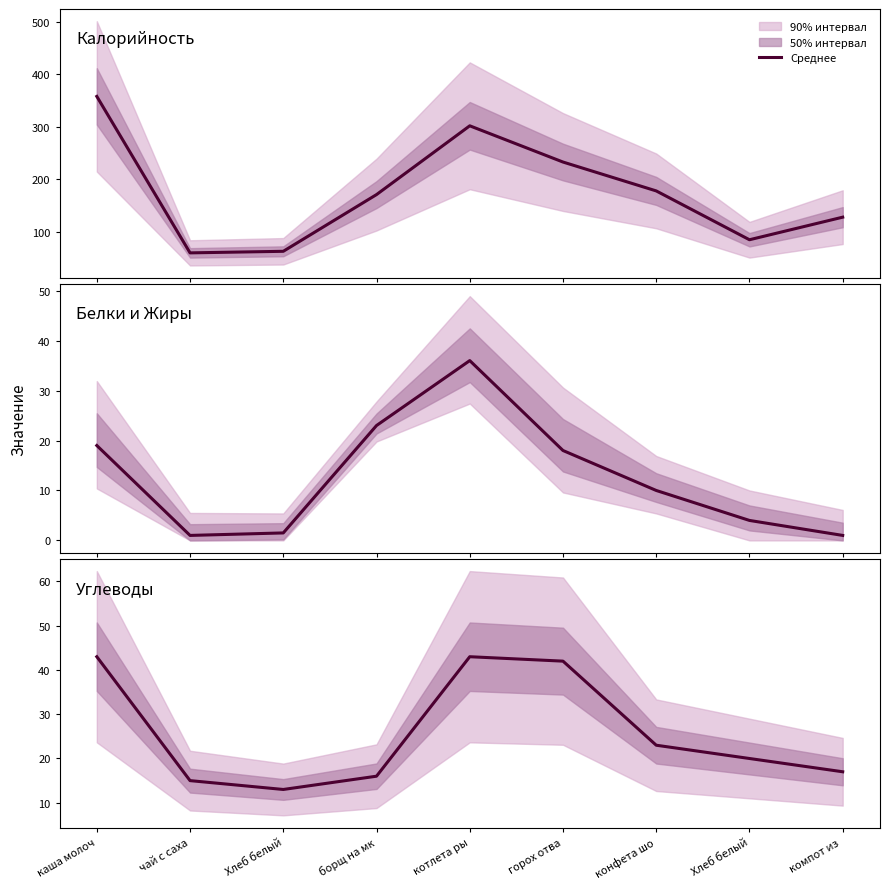

What is the label of the 6th point from the right?

борщ на мк